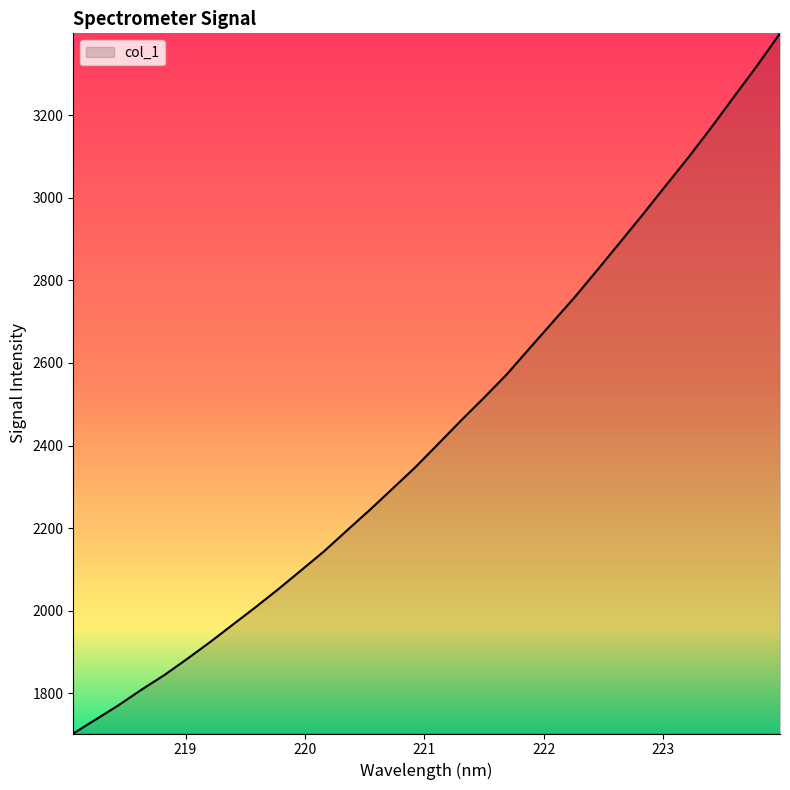

What is the difference between the maximum and minimum values?

1695.8